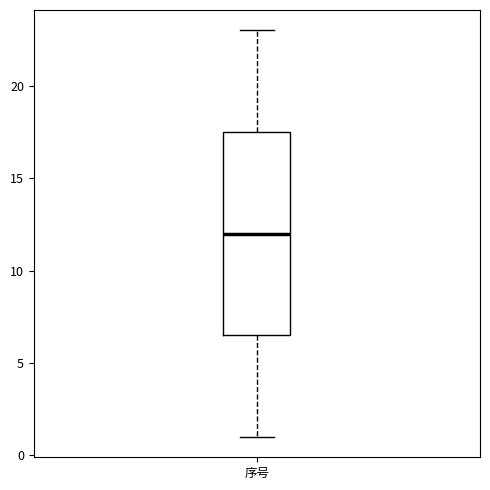

Read this box plot against the y-axis: the position of the median line, the range covered by the box, and the ends of both whiskers. The values are not printed on the chart, so give them approximately, as read against the axis.

median 12.0, box 6.5 to 17.5, whiskers 1.0 to 23.0